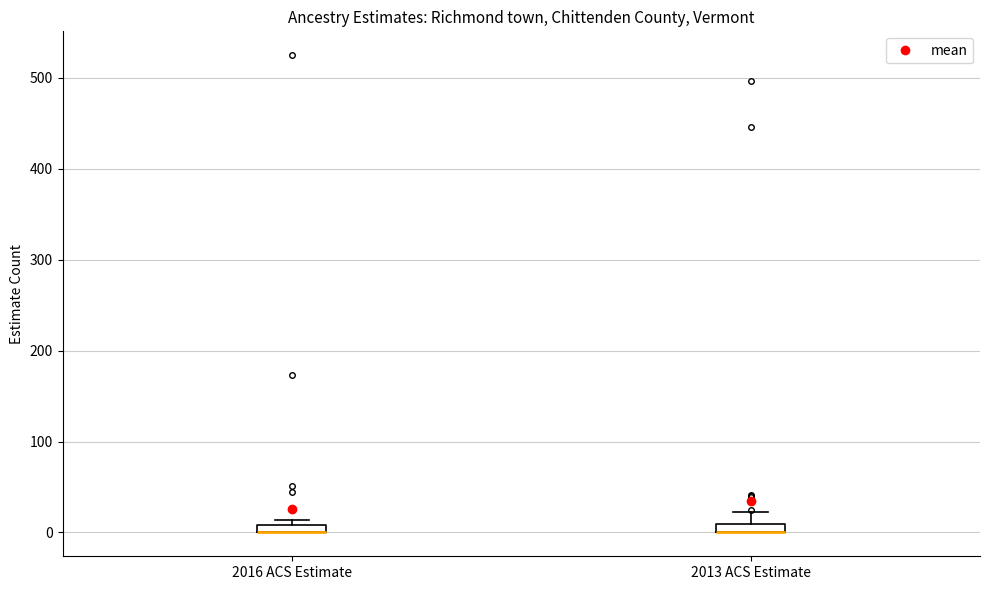

Where does the upper whisker of the box for 2013 ACS Estimate end on the y-axis? The values are not printed on the chart, so give them approximately, as read against the axis.

20